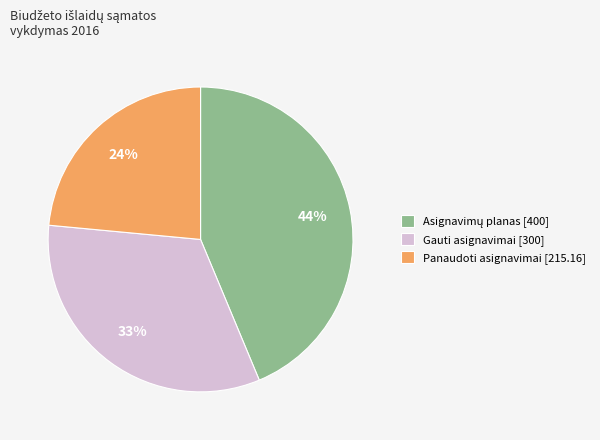

True or false: Gauti asignavimai [300] accounts for 33% of the total.

True